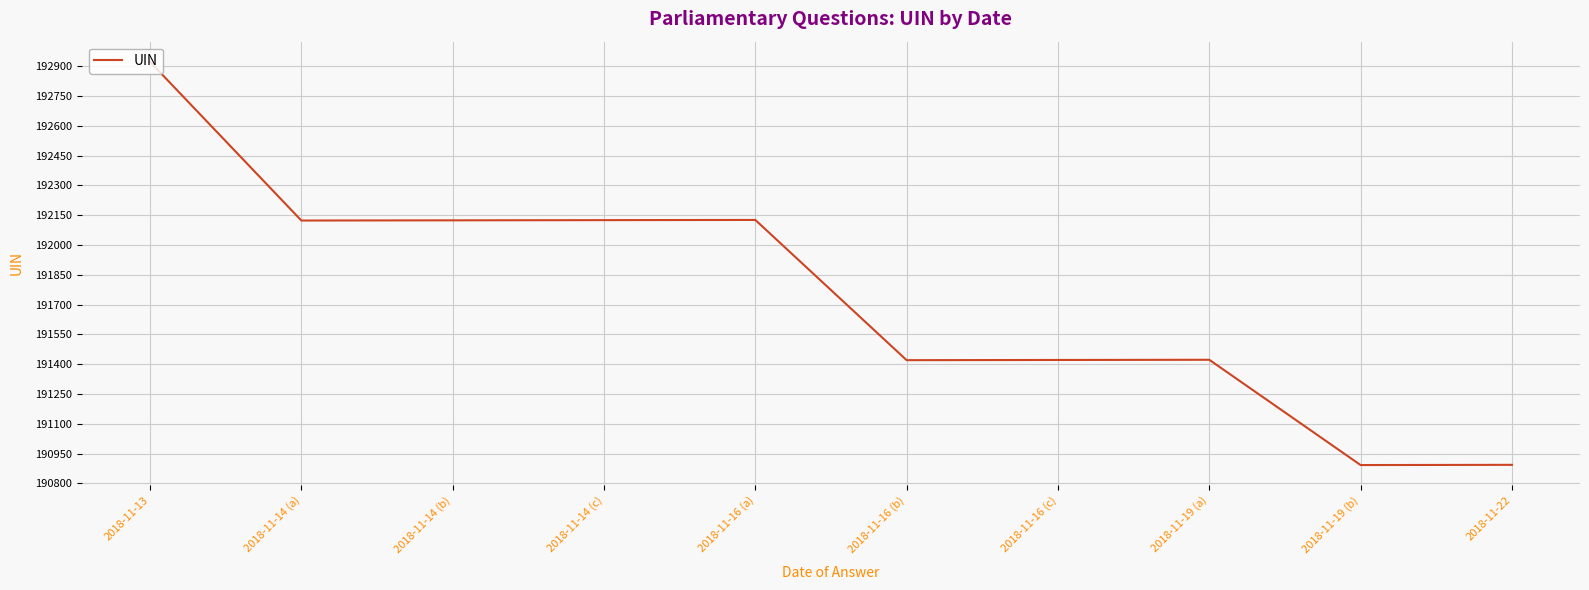

Which label corresponds to the largest value in the chart?

2018-11-13